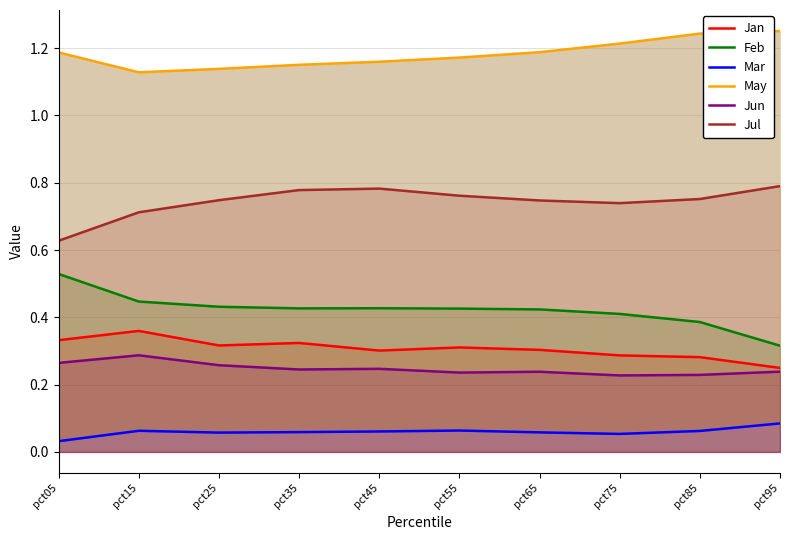

What is the spread (max minus min) of values at pct15?

1.1